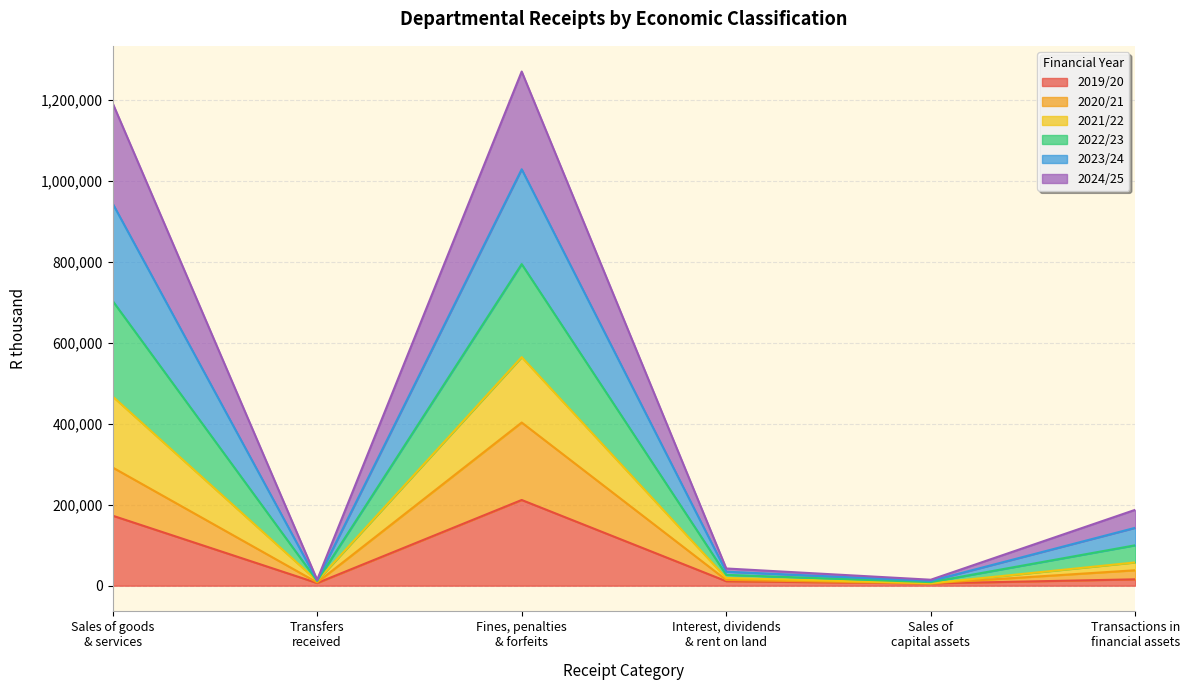

Where does the 2019/20 series first go above 15713?

Sales of goods
& services